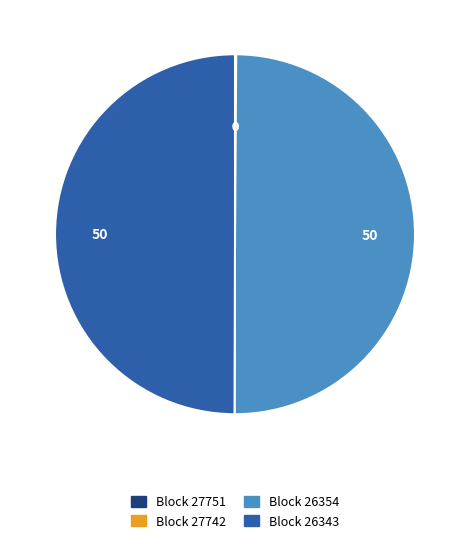

How many slices are in this pie chart?

4